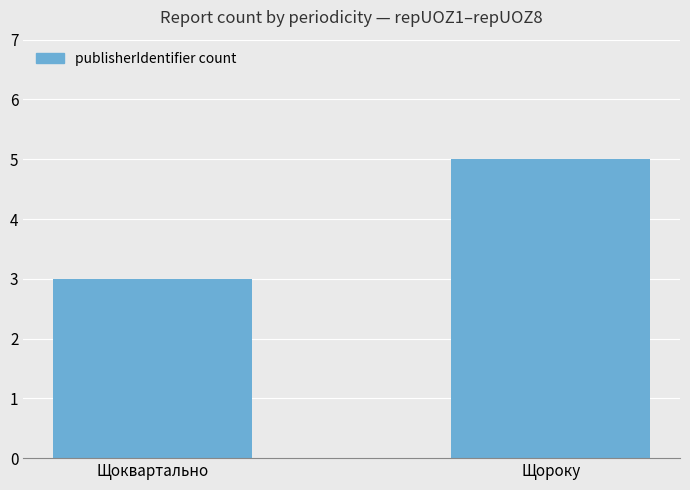

What is the sum of the values at Щороку and Щоквартально?

8